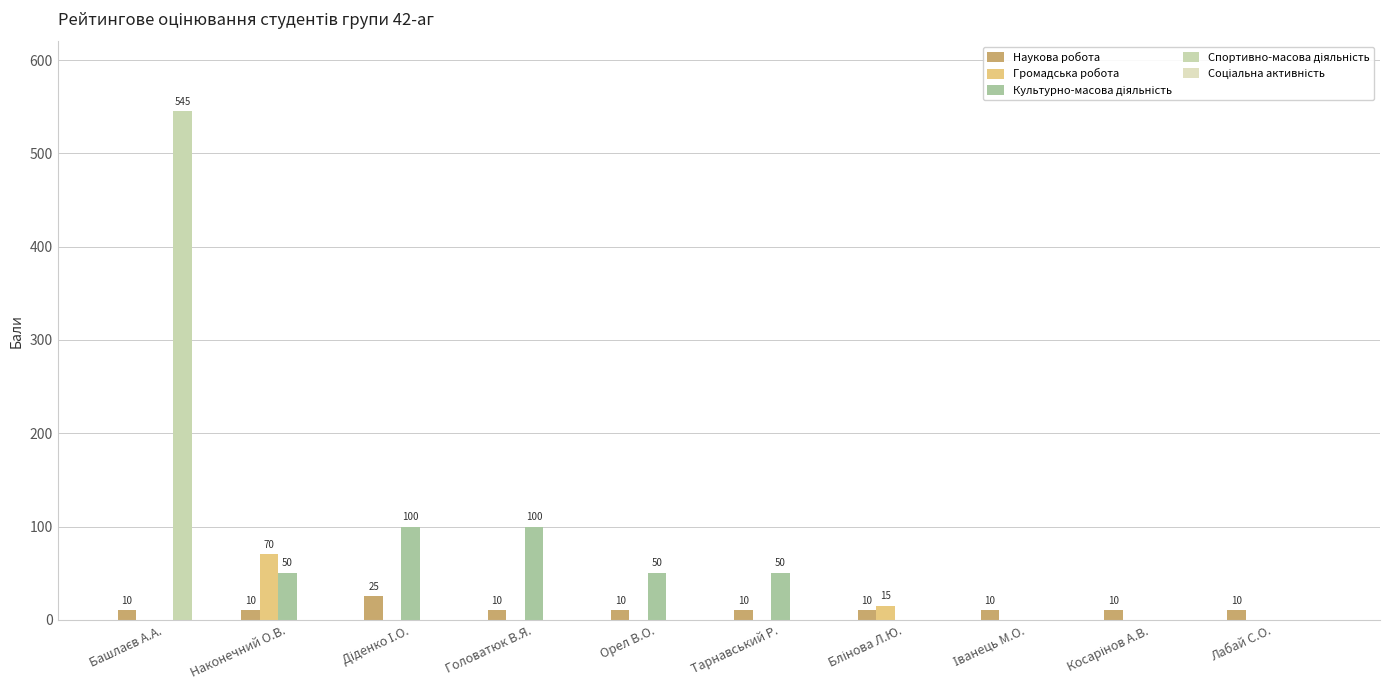

Are the bars grouped side by side (vs. stacked)?

Yes